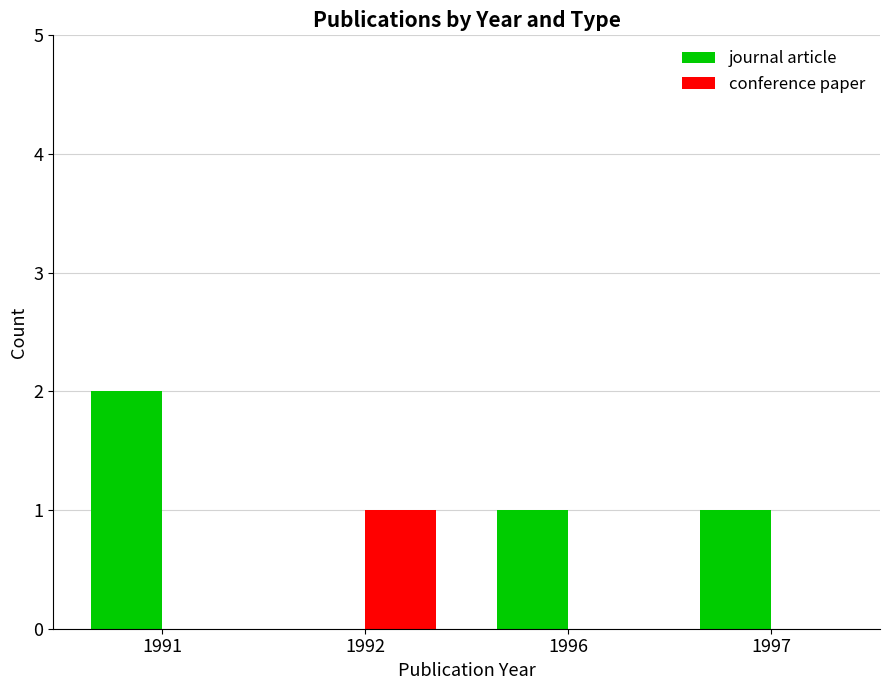

At which label does journal article reach its peak?

1991